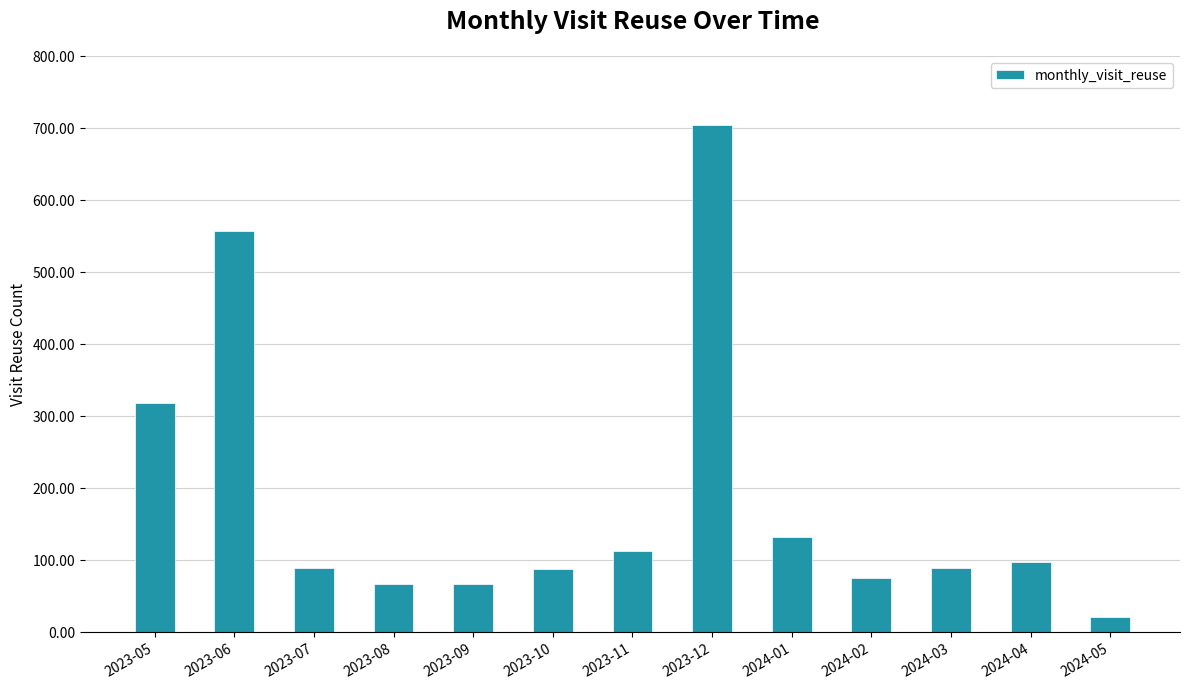

What is the value of the 3rd bar from the left?

89